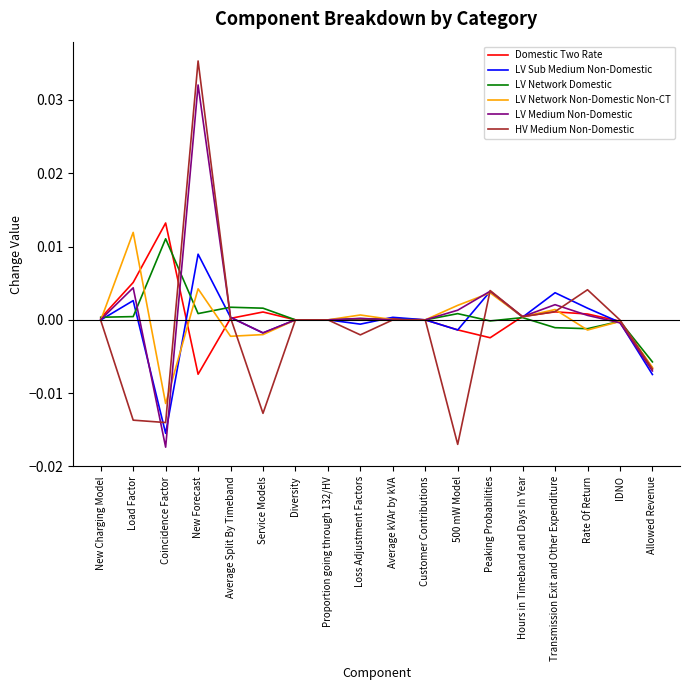

Which series has the largest range (max minus min)?

HV Medium Non-Domestic